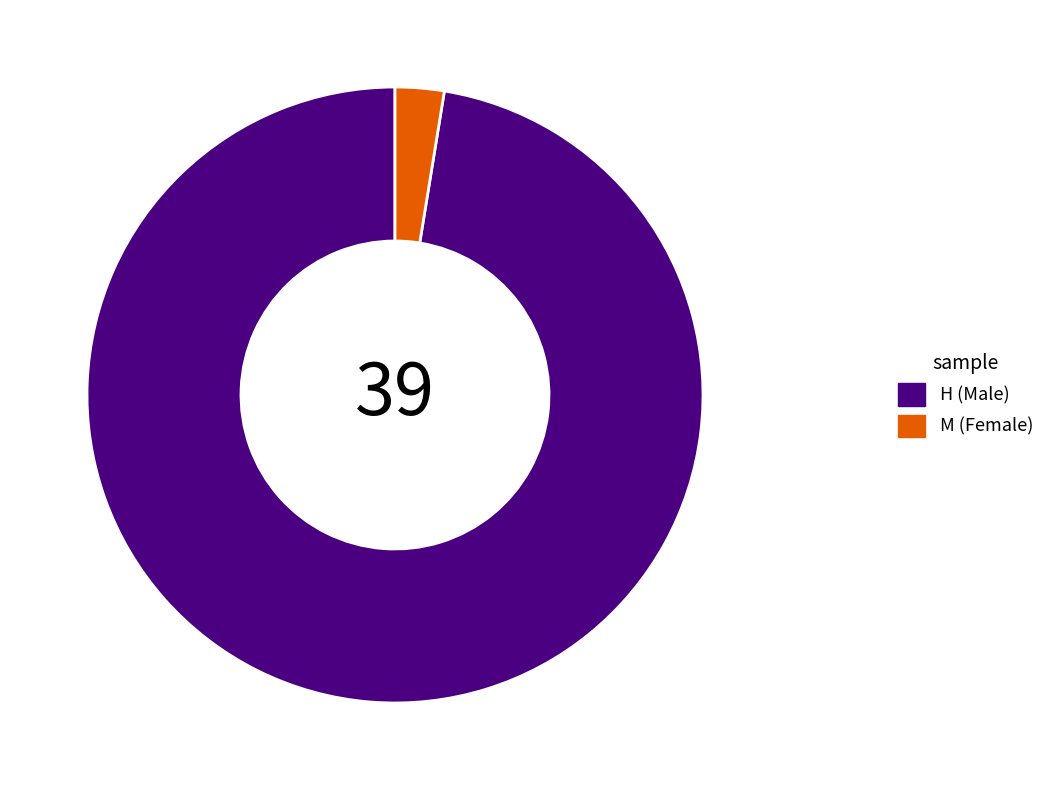

Is the sum of M and H greater than half?

Yes